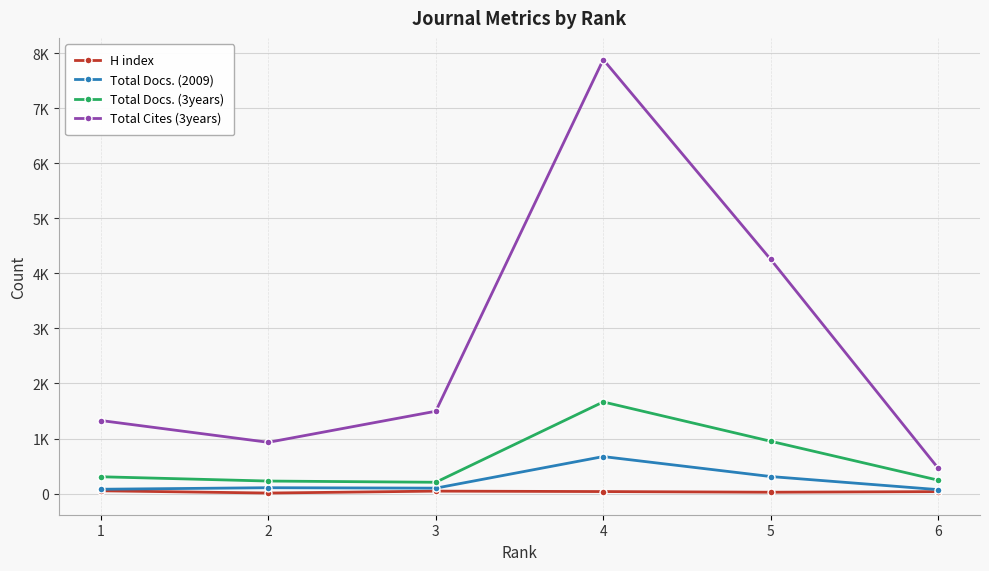

Does the chart display data point markers on the line(s)?

Yes